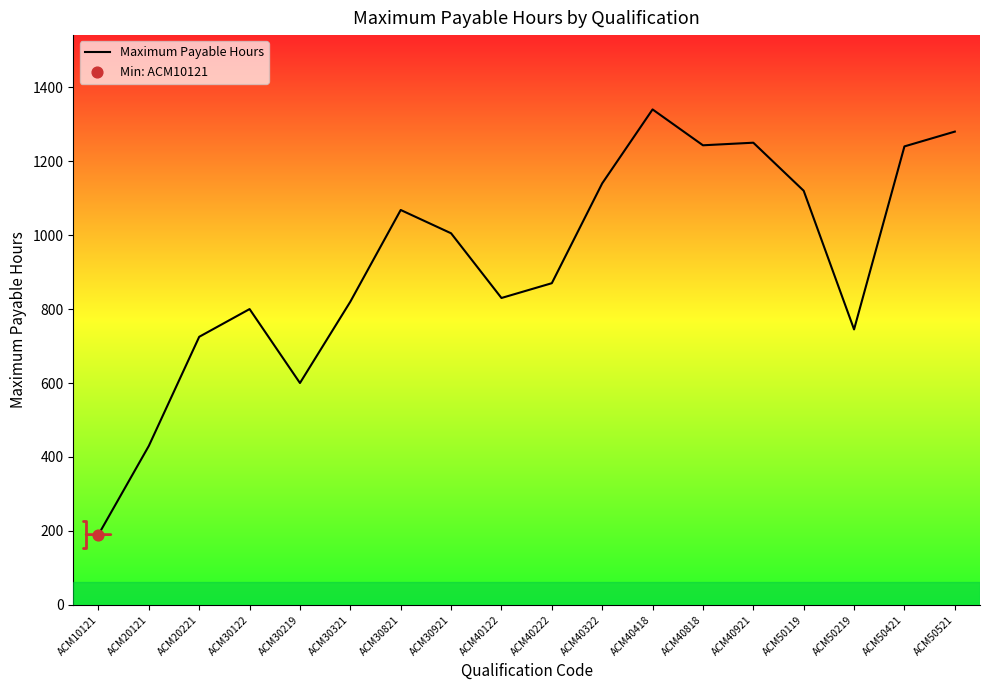

What is the ratio of the value at ACM50219 to the value at ACM40122?

0.9